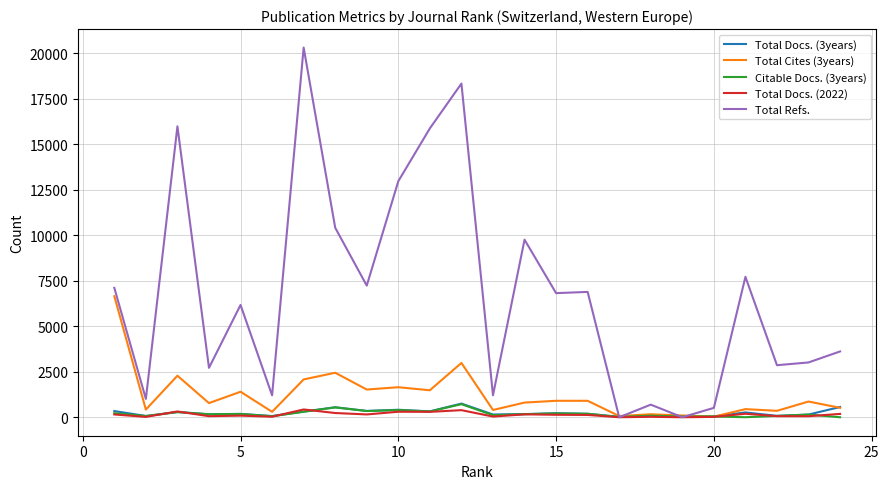

How many times do Total Docs. (3years) and Total Cites (3years) cross each other?

3